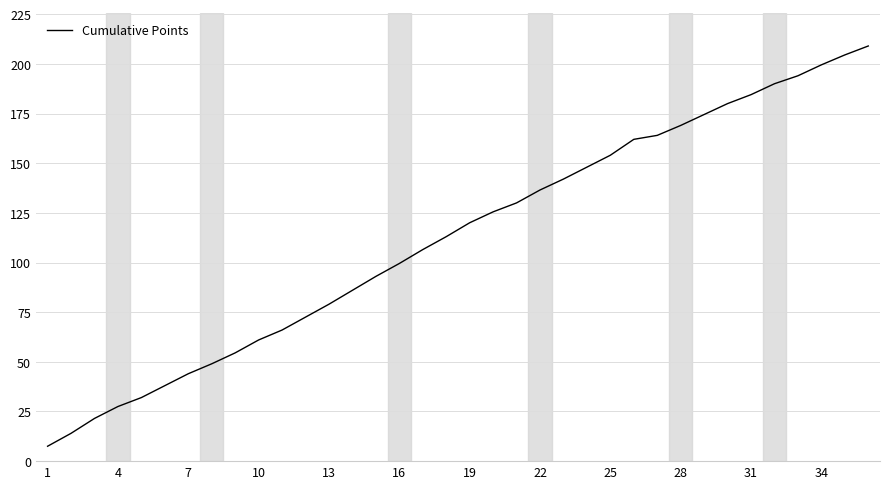

How many lines are shown in the chart?

1